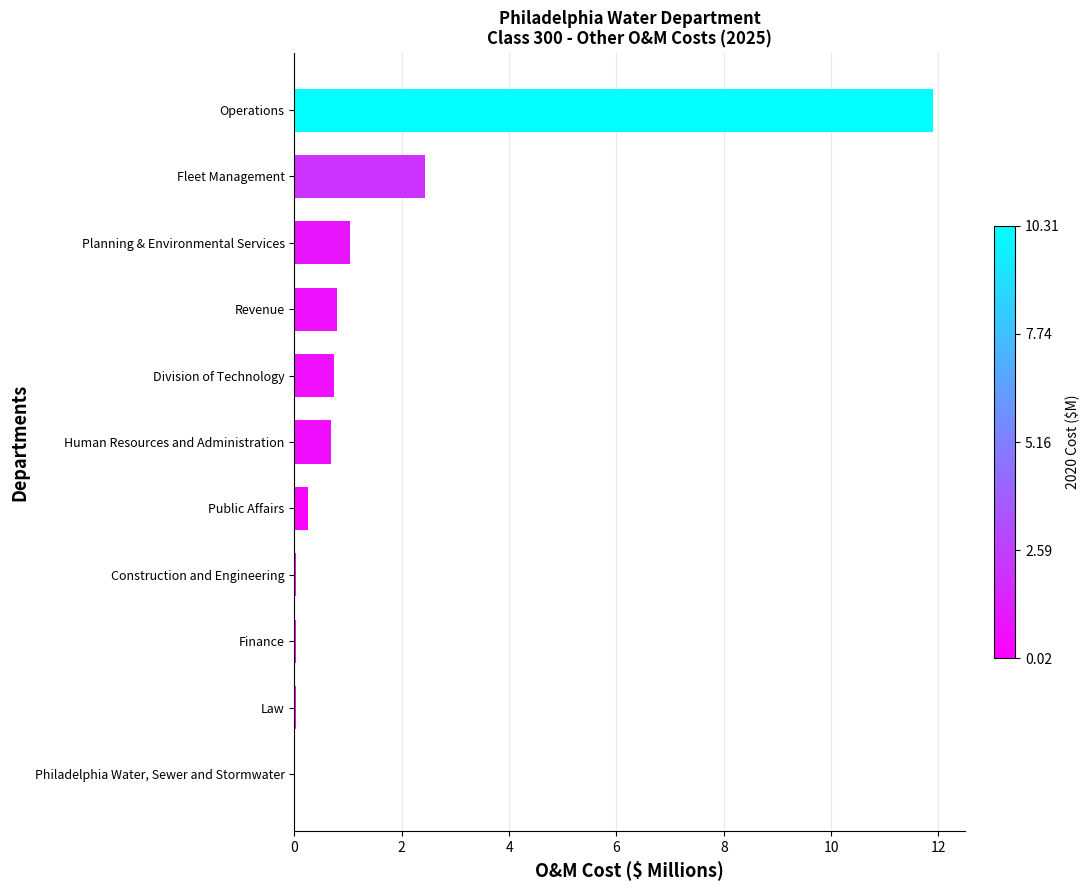

At which label is the value closest to 5?

Fleet Management